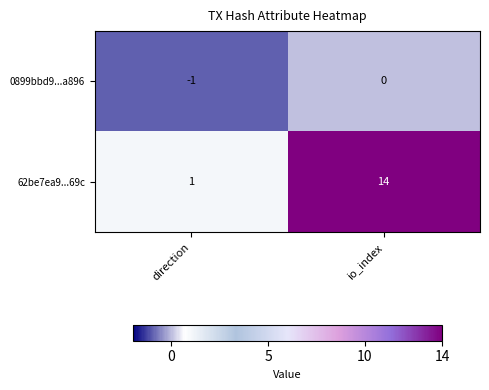

Which series has the widest spread of values?

62be7ea9...69c